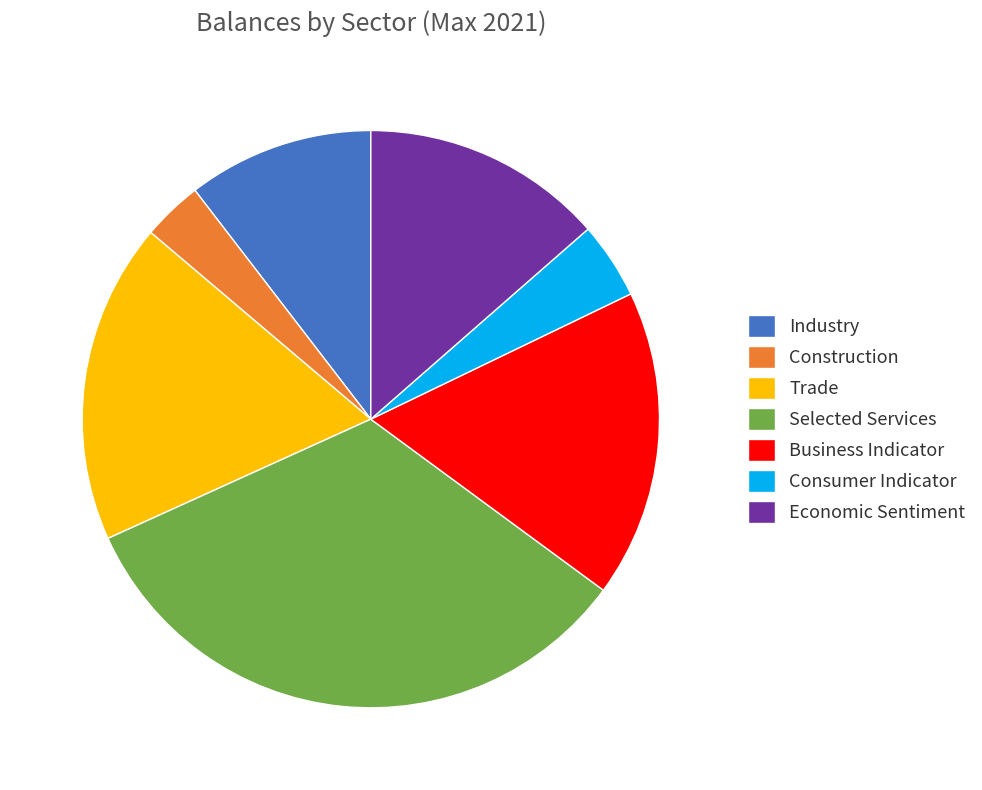

Count the number of slices in the pie.

7